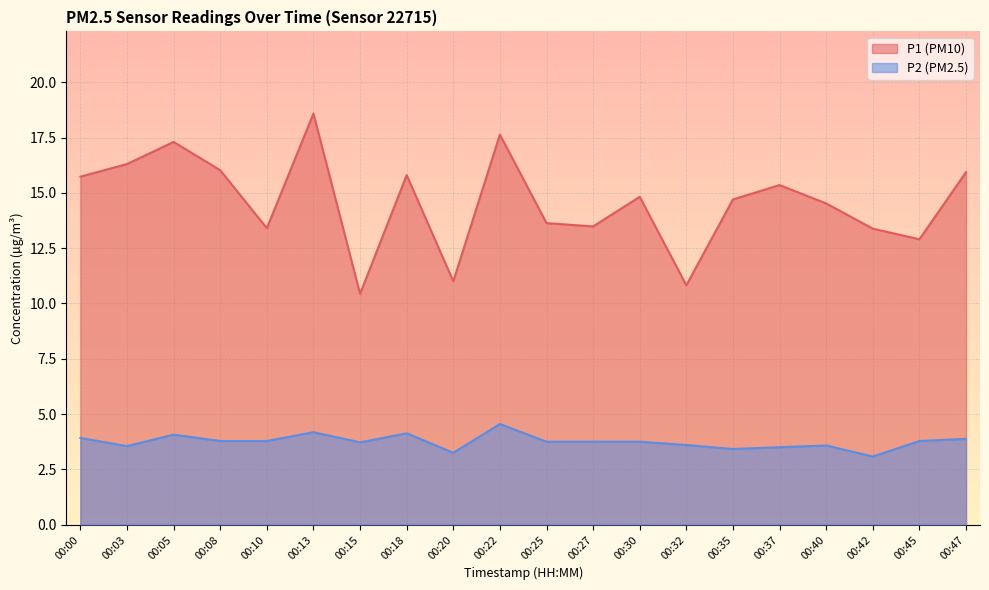

In P1, how many points are lower than both neighbors (excluding endpoints)?

6